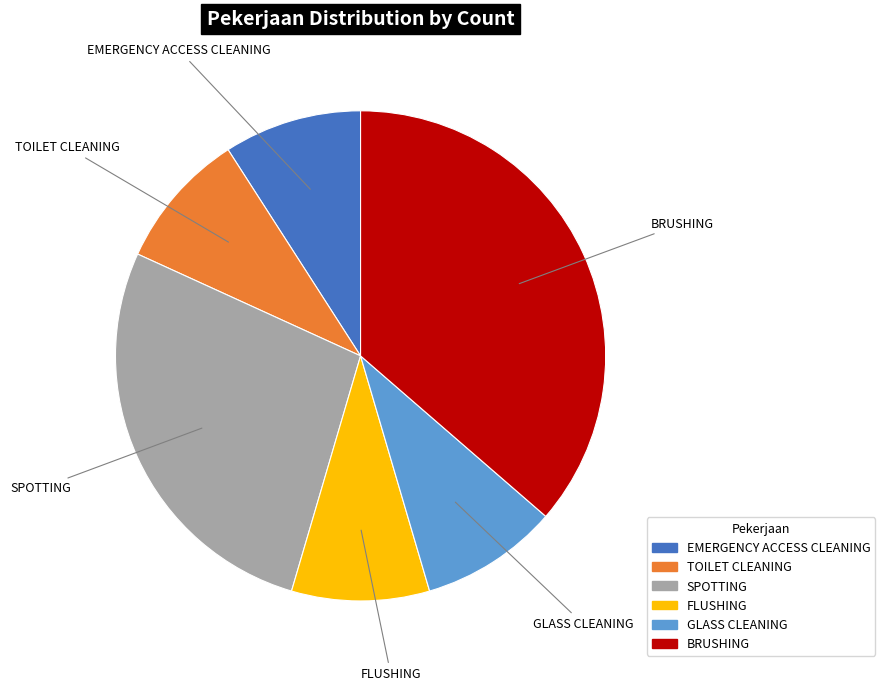

Approximately how many times larger is the value at TOILET CLEANING compared to FLUSHING?

1.0